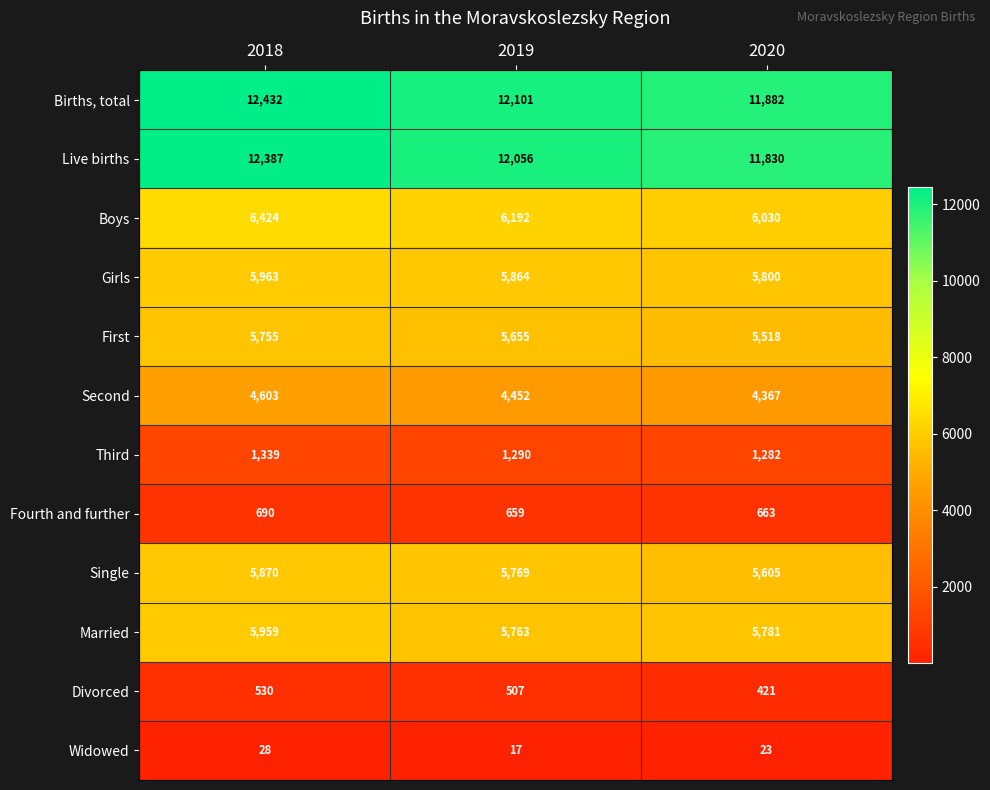

At how many categories does at least one series exceed 5732?

3